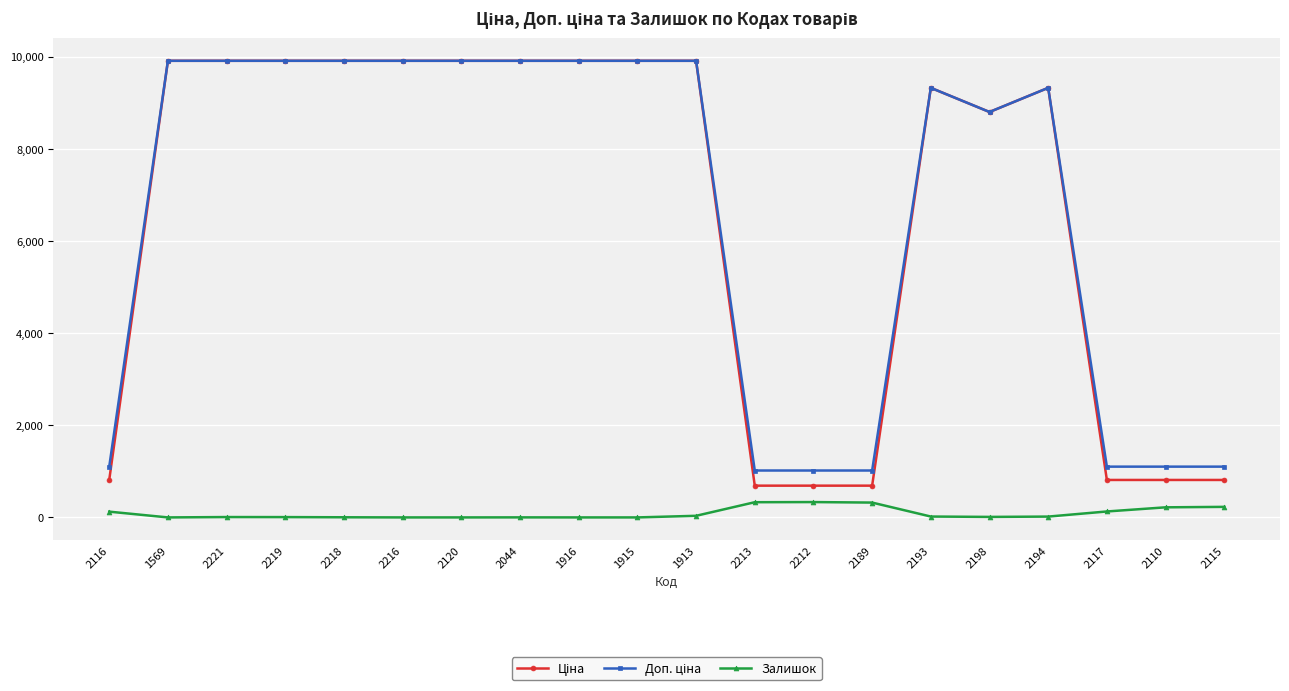

What is the difference between the highest and lowest values at 2216?

9908.5